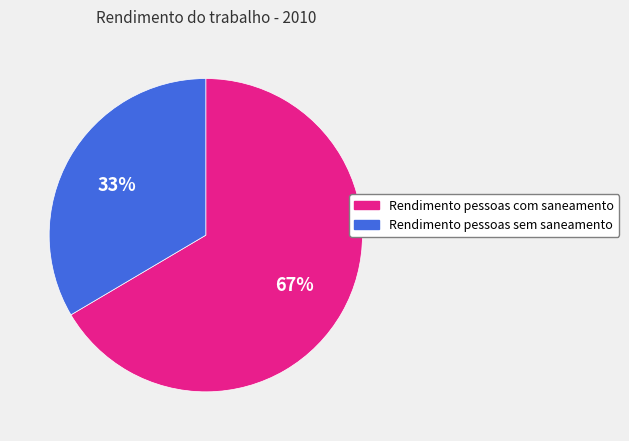

Is it true that Rendimento pessoas com saneamento is 67% of the pie?

True